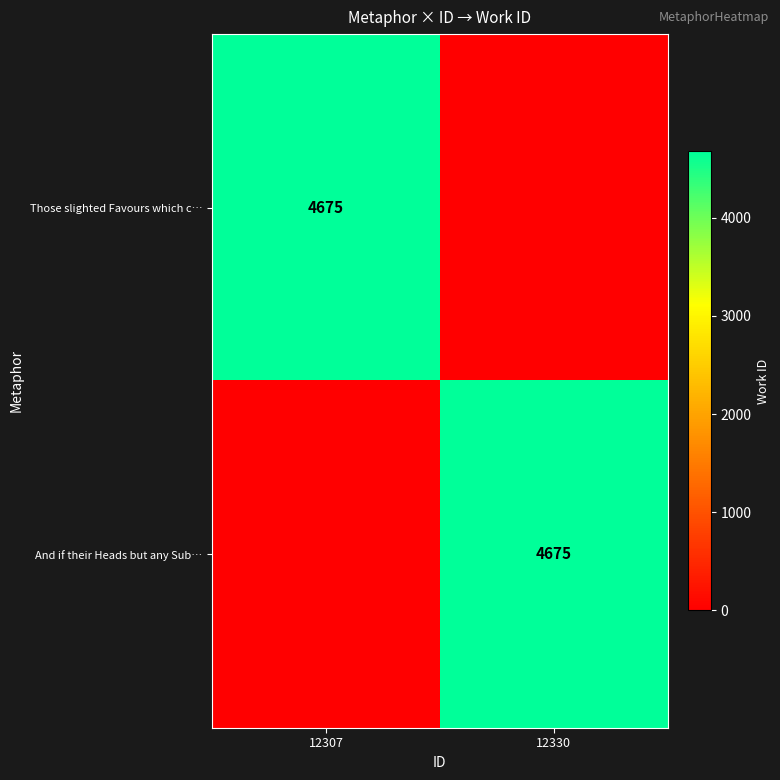

True or false: And if their Heads but any Sub… has a value of 7586 at 12330.

False